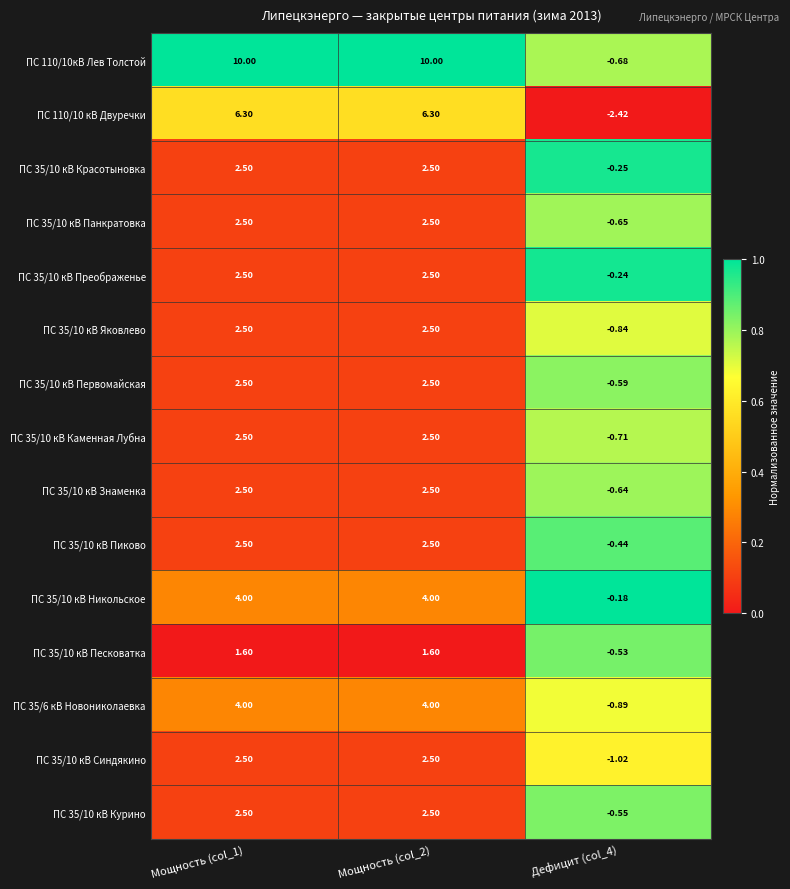

Is the value of ПС 35/10 кВ Синдякино at Мощность (col_2) greater than the value of ПС 35/10 кВ Первомайская at Дефицит (col_4)?

Yes